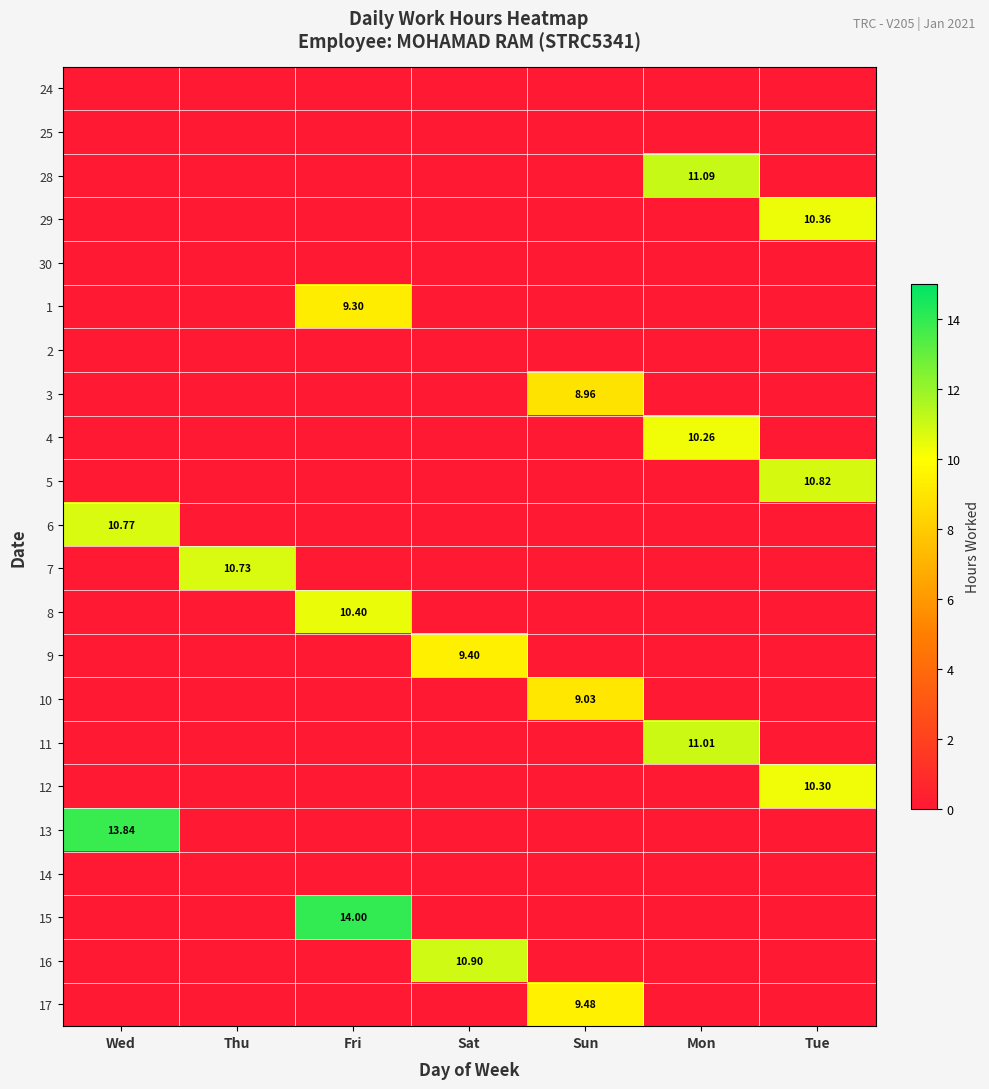

The 12 series shows -3.9 at Mon. True or false?

False